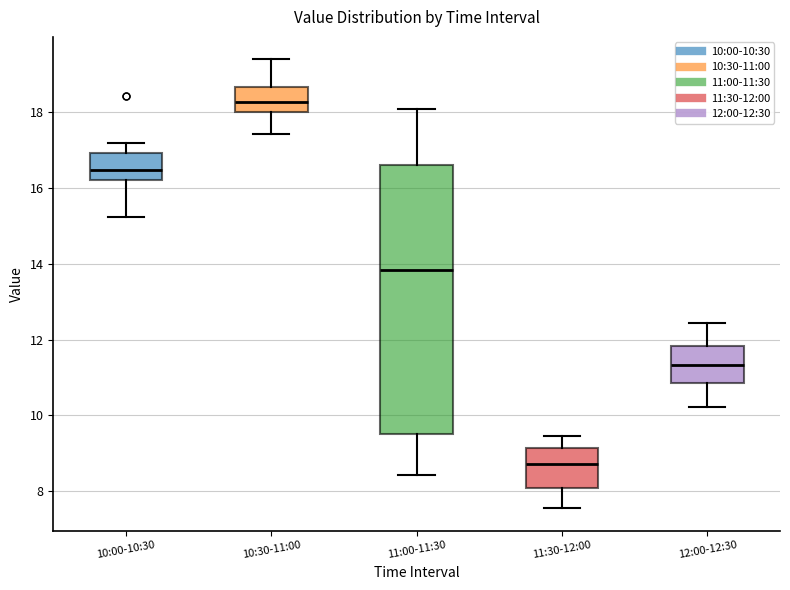

Comparing the boxes themselves (not the whiskers), which one is the tallest?

11:00-11:30